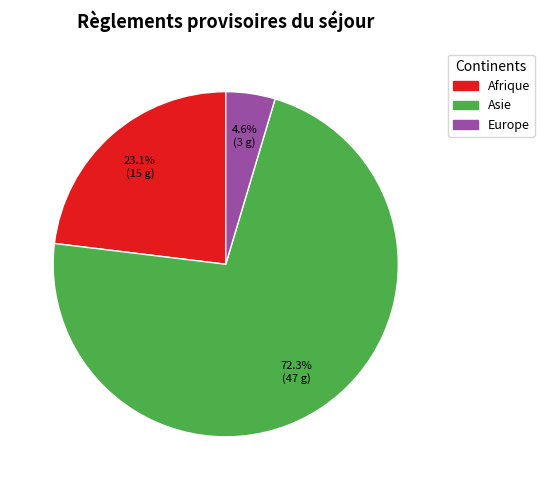

Does any single category account for the majority?

Yes